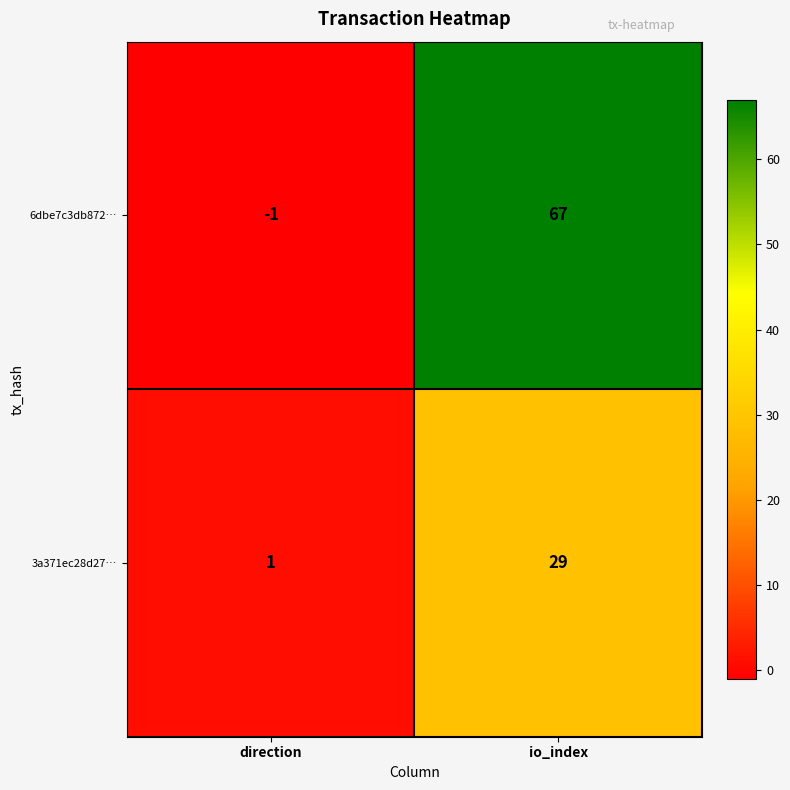

Which category has the lowest value in the 6dbe7c3db872… series?

direction